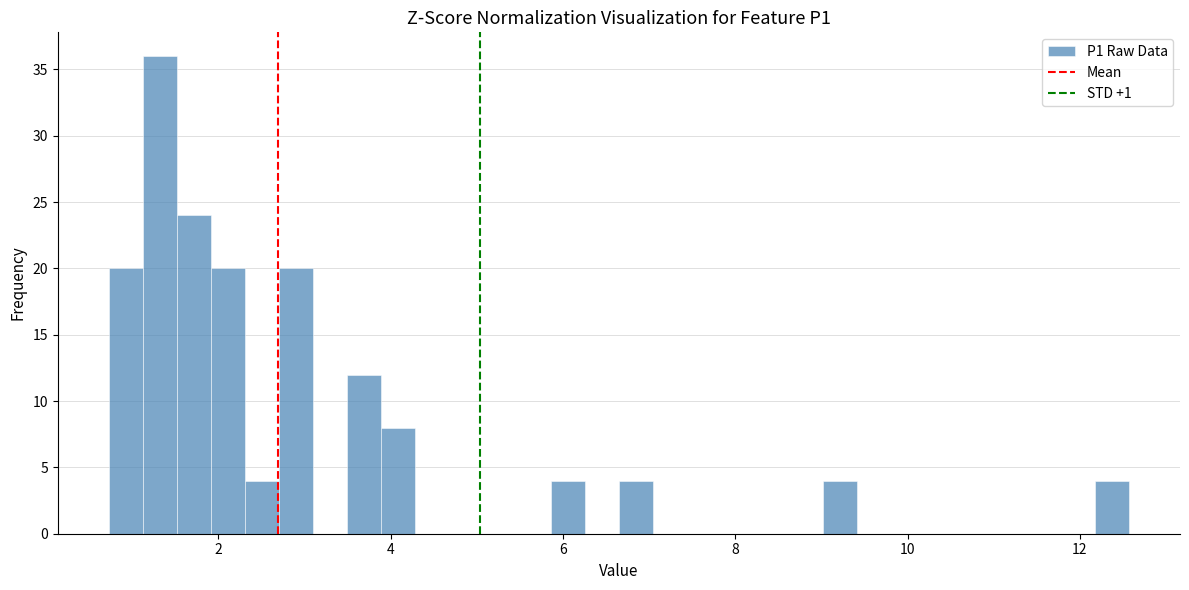

Read against the x-axis, roughly where is the centre of the tallest bar?

1.4